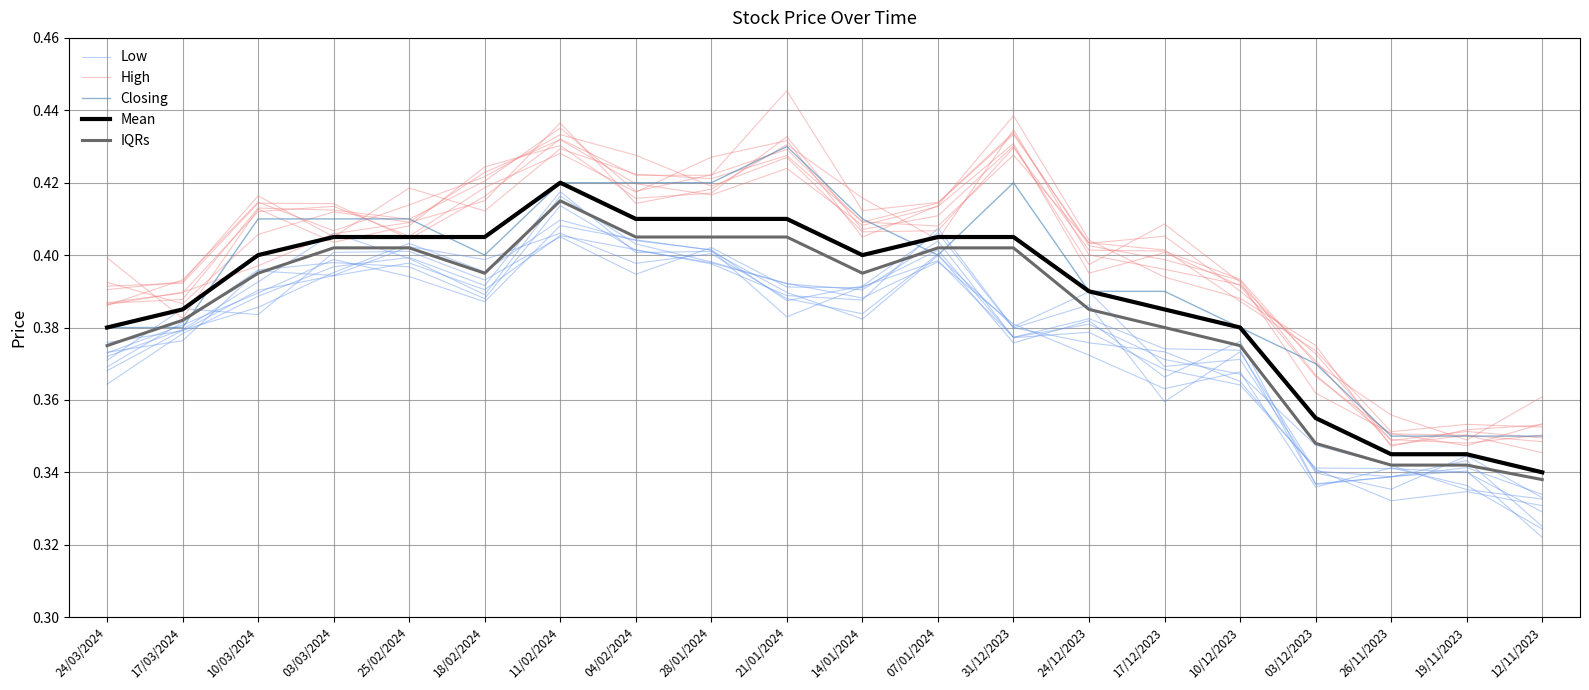

Rank the series at 24/12/2023 from highest to lowest value.

High, Closing, Mean, IQRs, Low